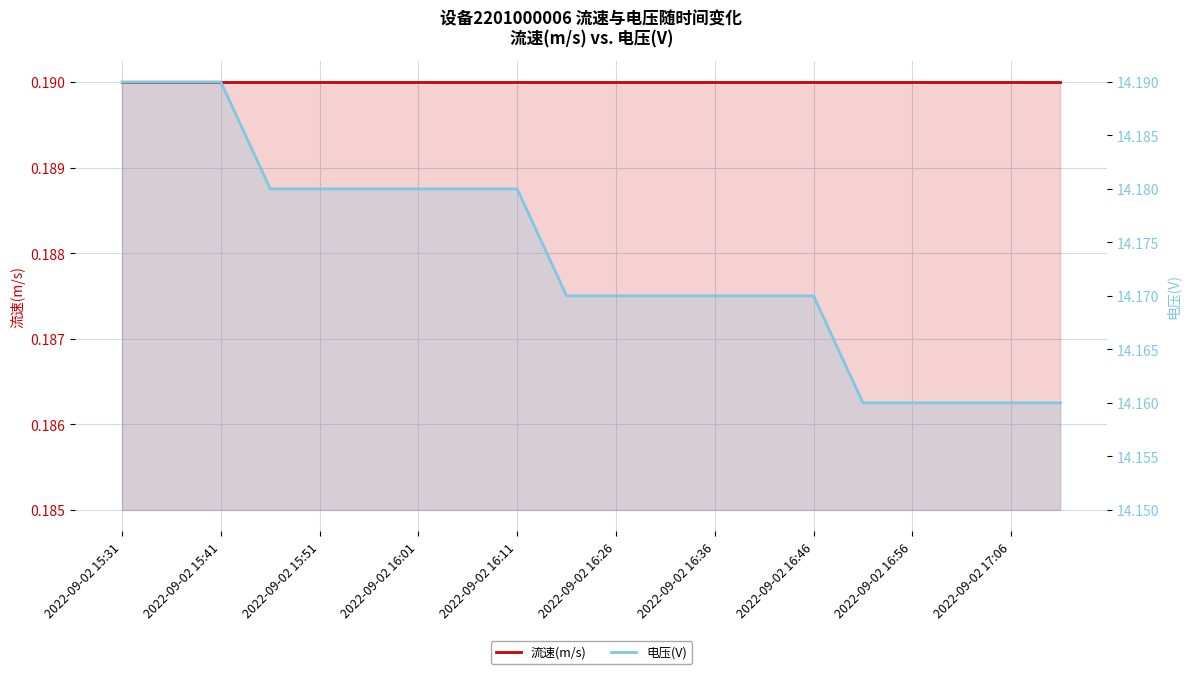

Rank the series at 15 from lowest to highest value.

流速(m/s), 电压(V)